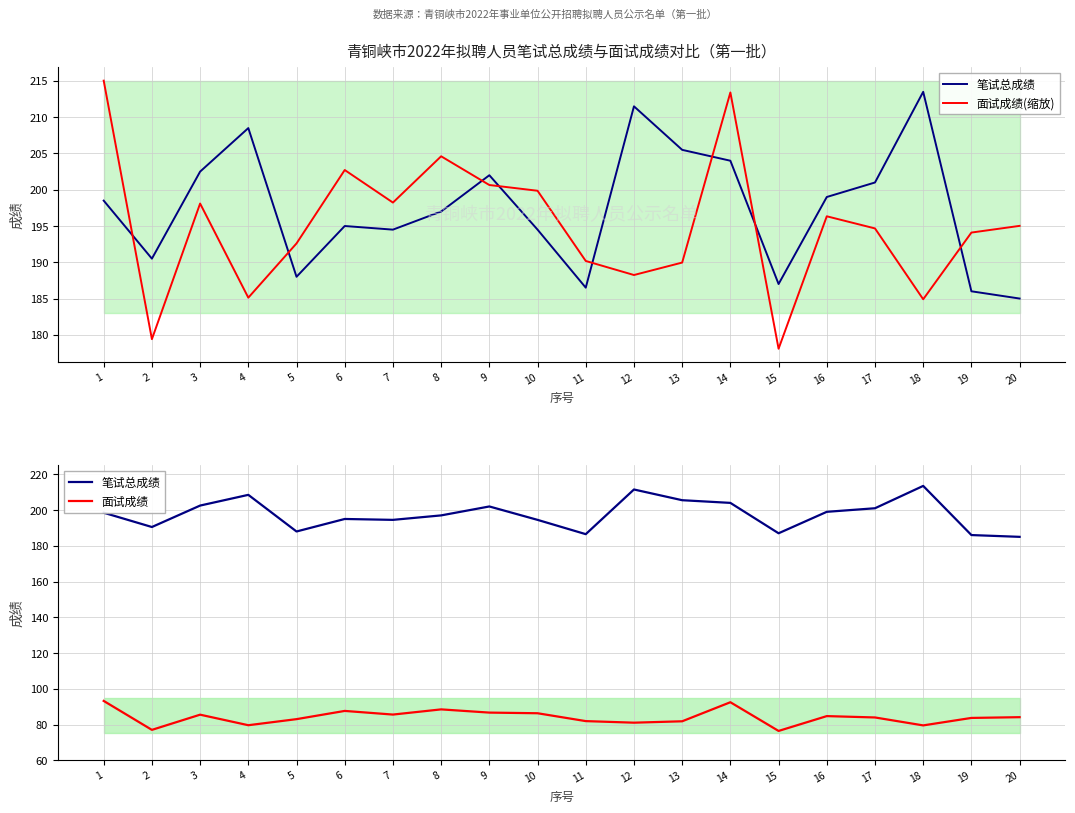

What are all the series names shown in the legend?

笔试总成绩, 面试成绩(缩放), 面试成绩